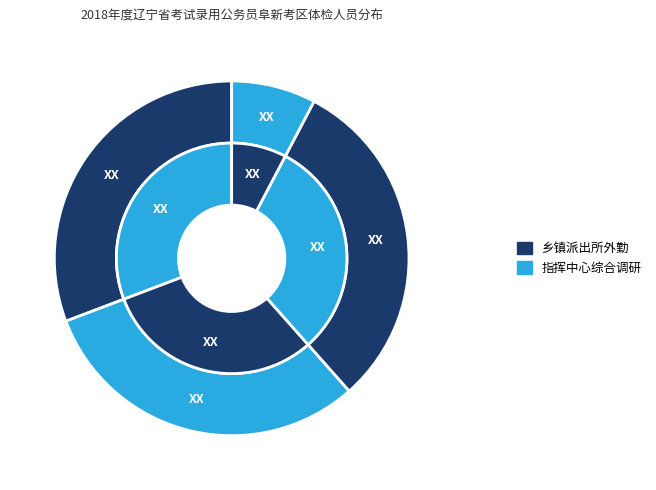

Count the number of slices in the pie.

4